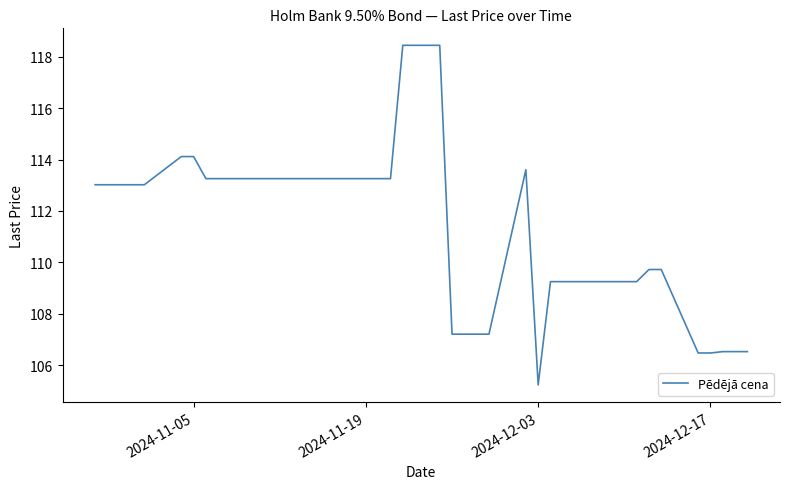

What is the difference between the maximum and minimum values?

13.2